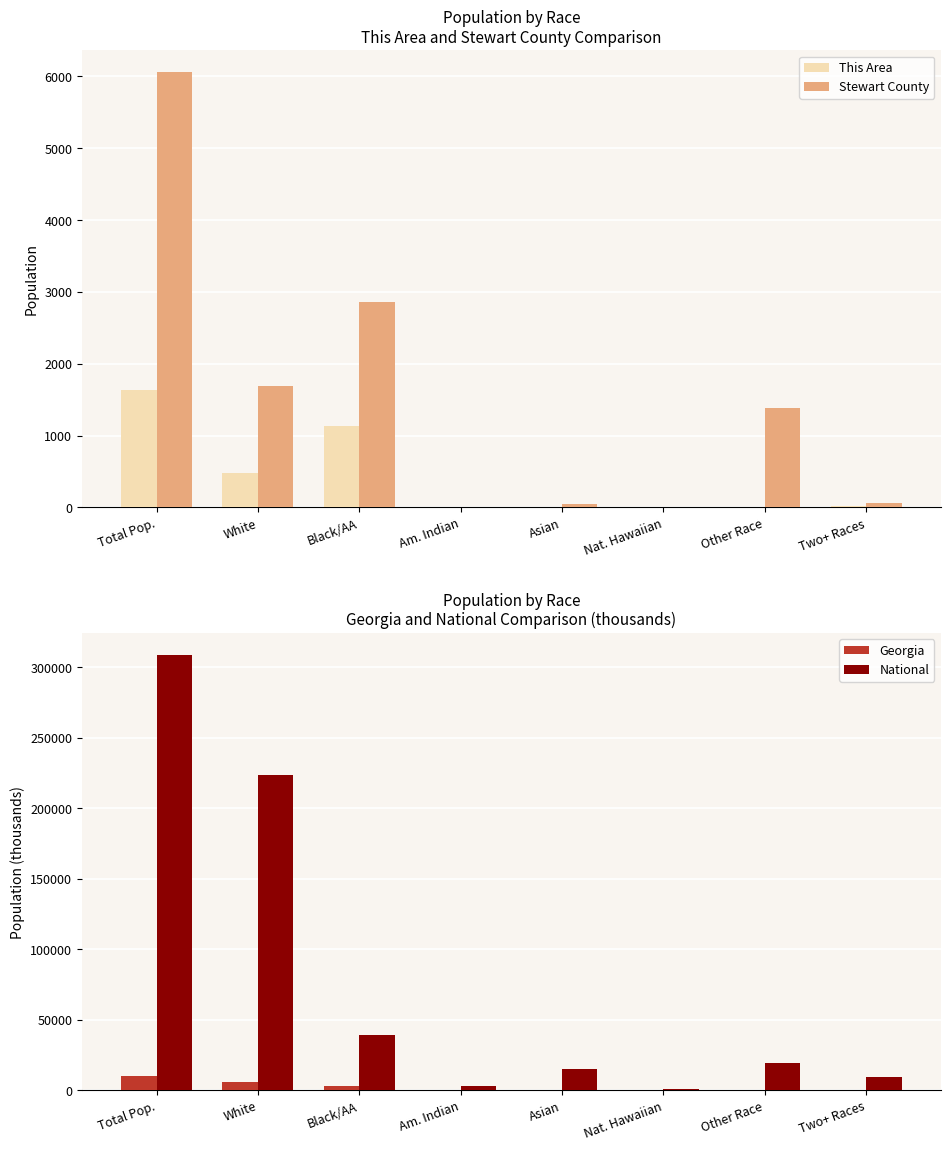

What are all the series names shown in the legend?

This Area, Stewart County, Georgia, National